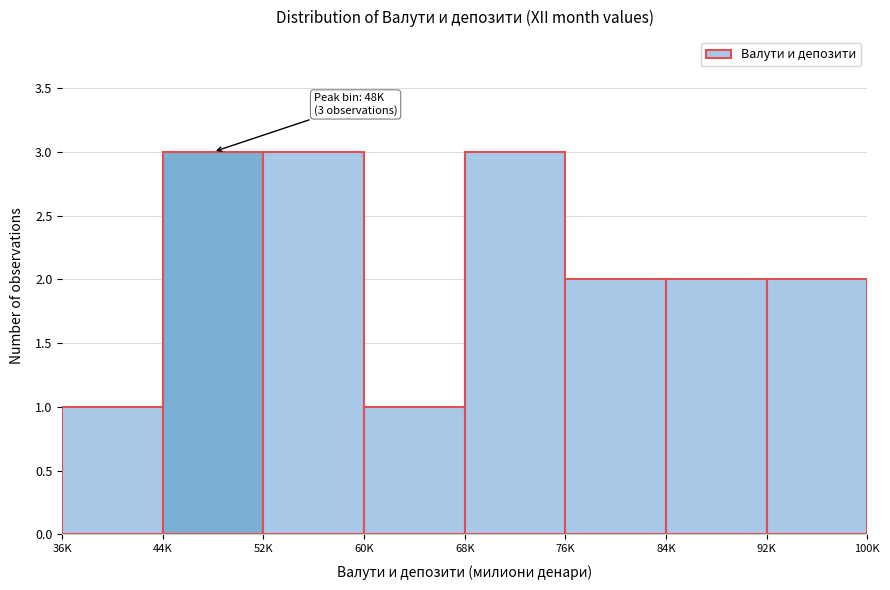

Reading left to right, list all the values displayed in this chart.

1	3	3	1	3	2	2	2